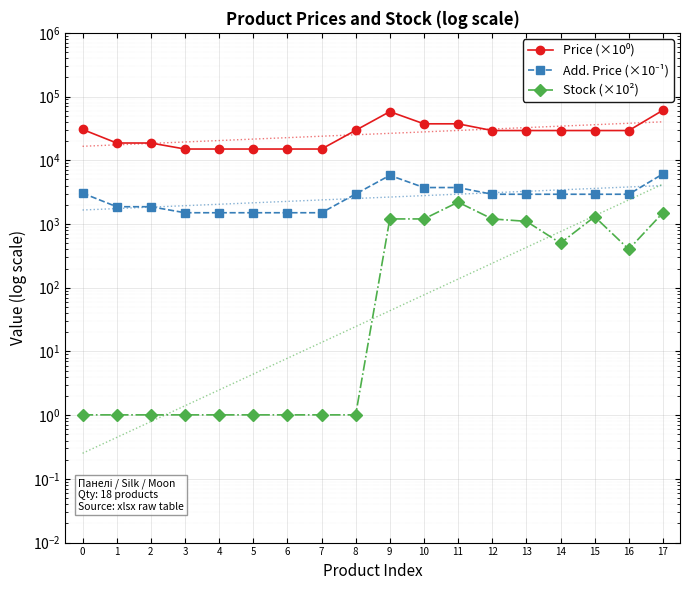

What is the sum of all Stock (×10²) values?

10618.2